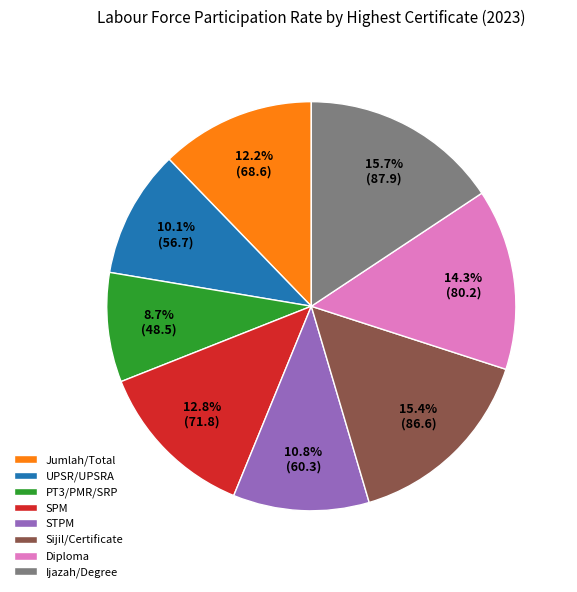

What portion of the pie excludes Sijil/Certificate?

84.6%